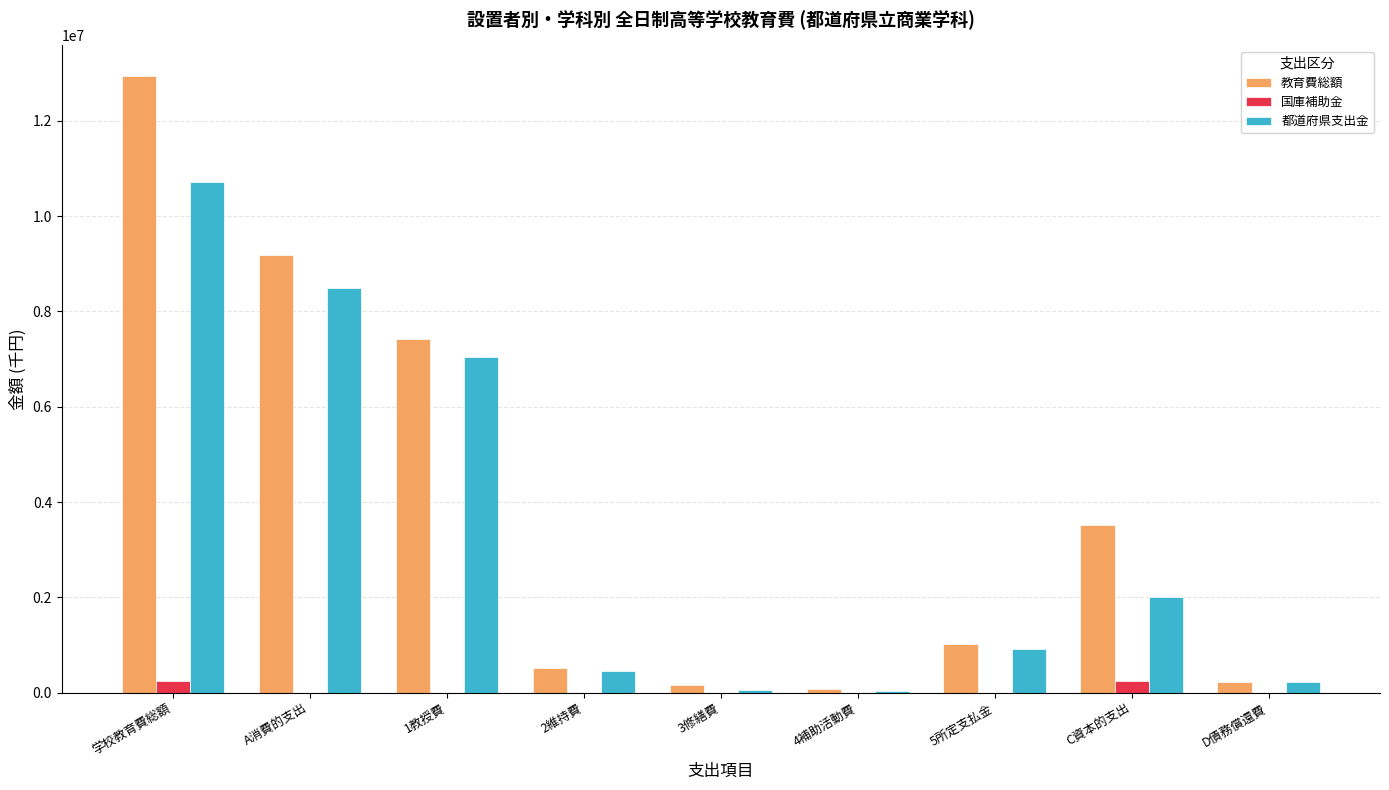

Read the 教育費総額 value at D債務償還費, to the nearest 100.

225900